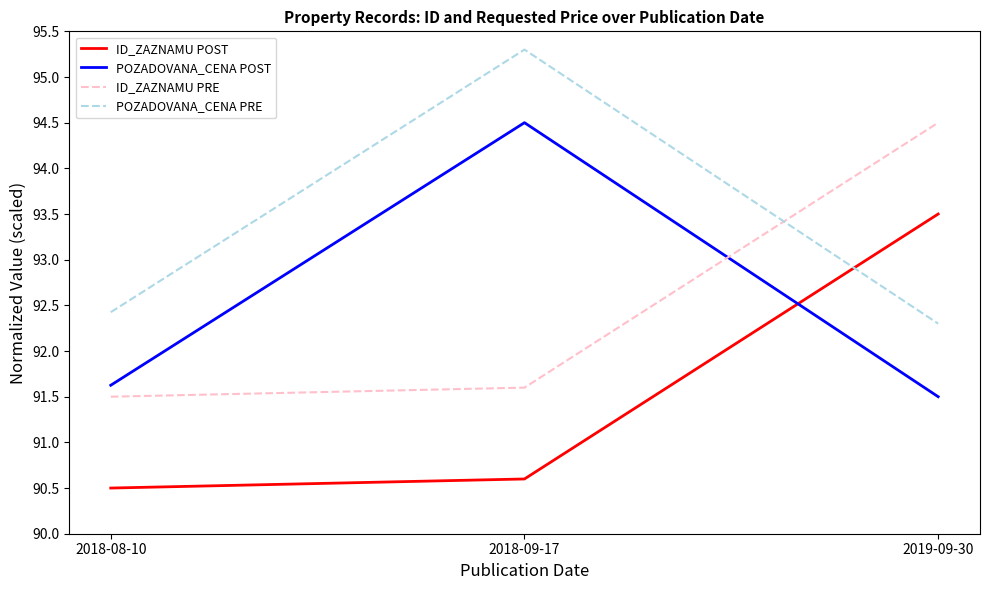

Does the chart have visible grid lines?

No